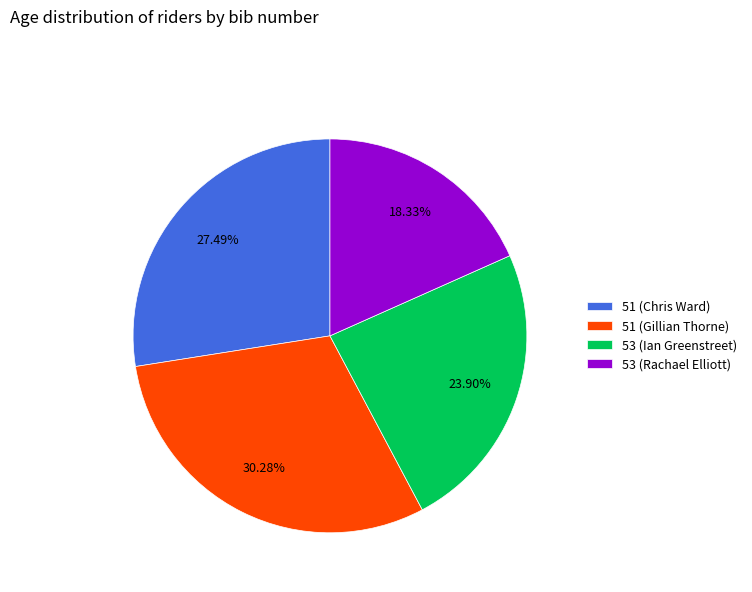

Combined, what portion of the pie is 53 (Ian Greenstreet) and 51 (Chris Ward)?

51.4%